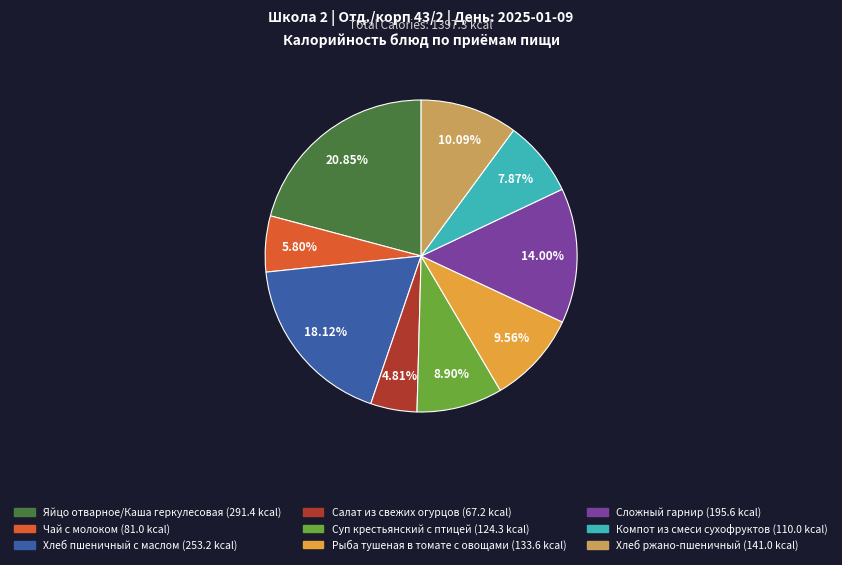

Combined, do Суп крестьянский с птицей and Рыба тушеная в томате с овощами account for over 50%?

No